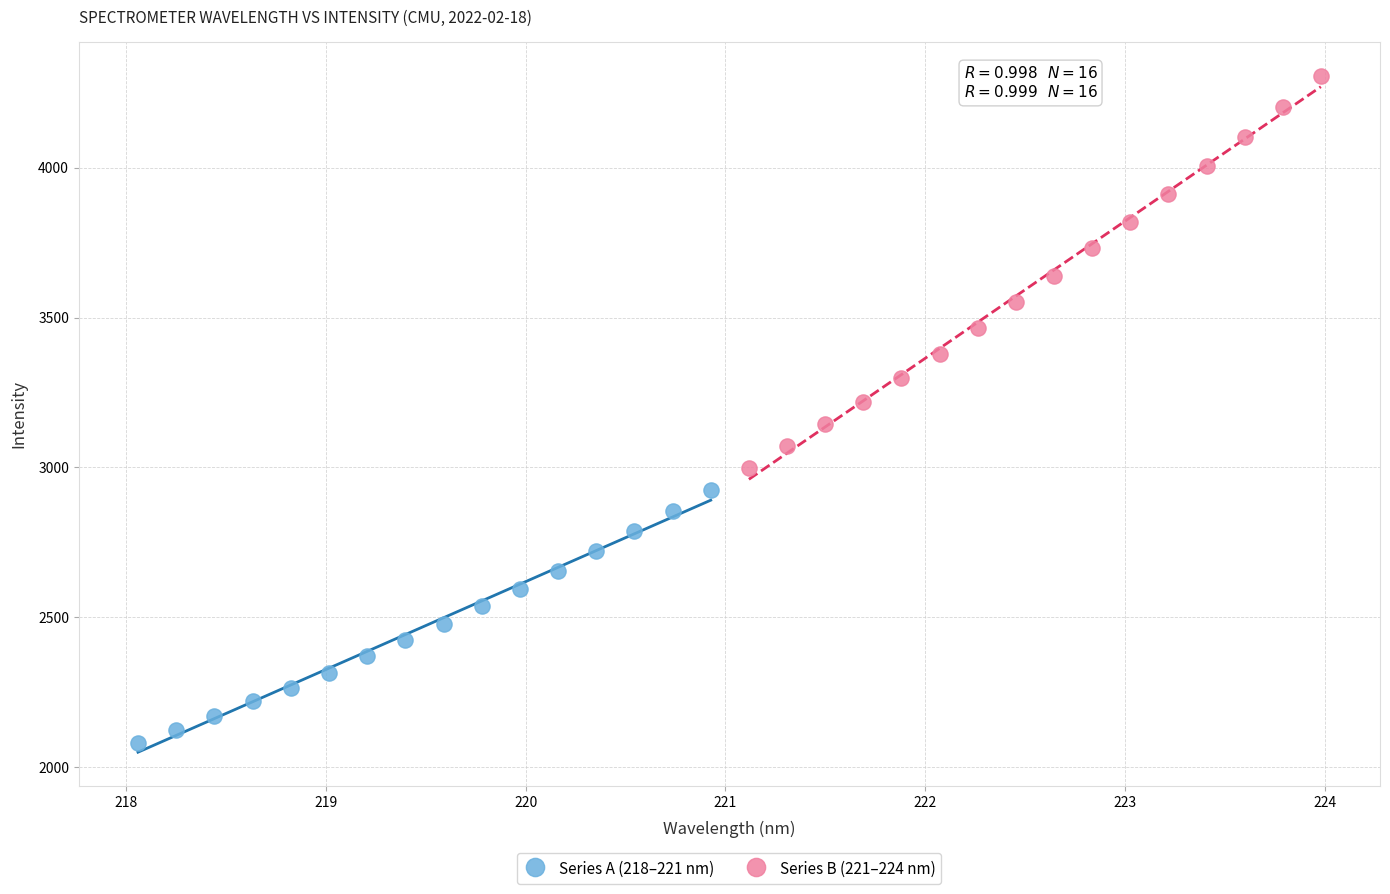

Which series has the largest Y range (max minus min)?

Series B (221–224 nm)